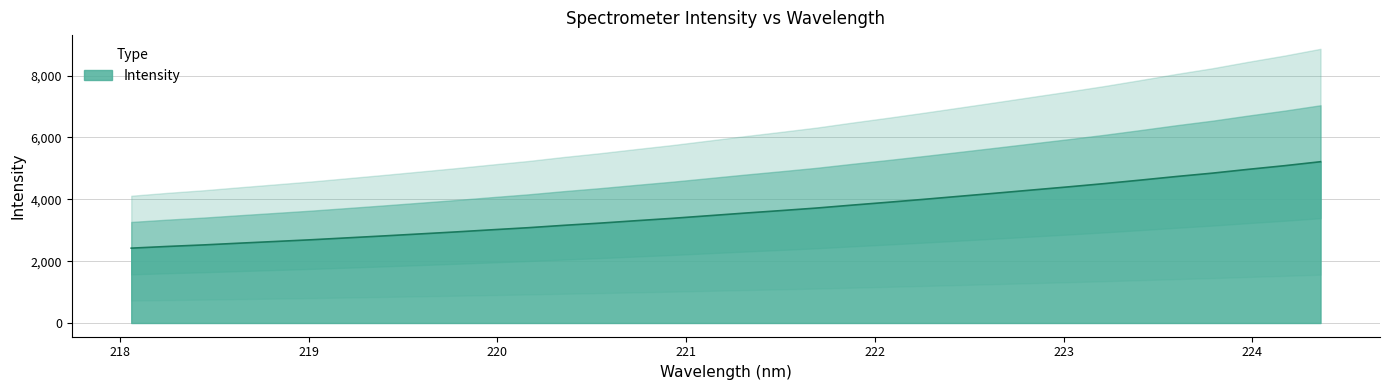

What is the minimum value for Intensity?

2420.7